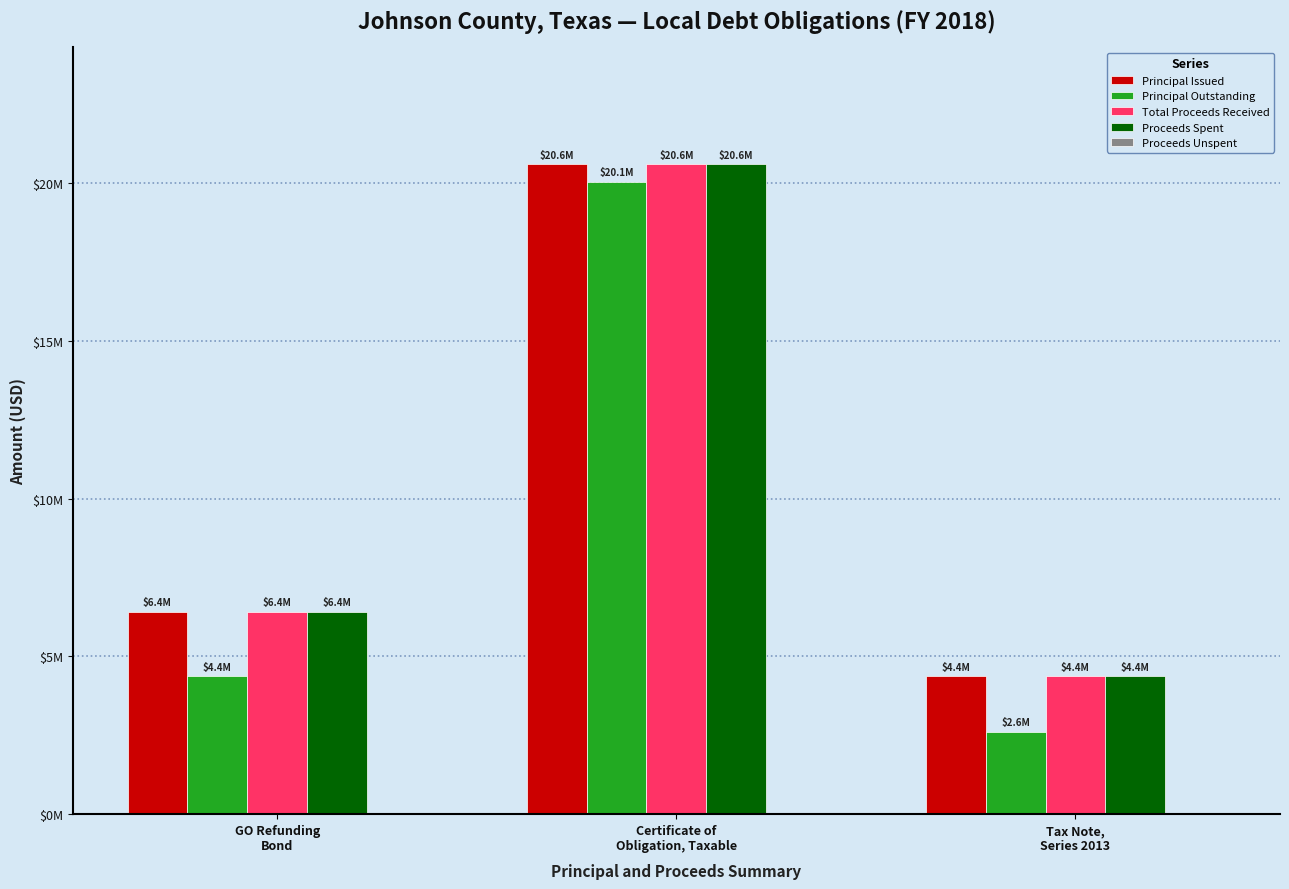

How many groups of bars are there?

3